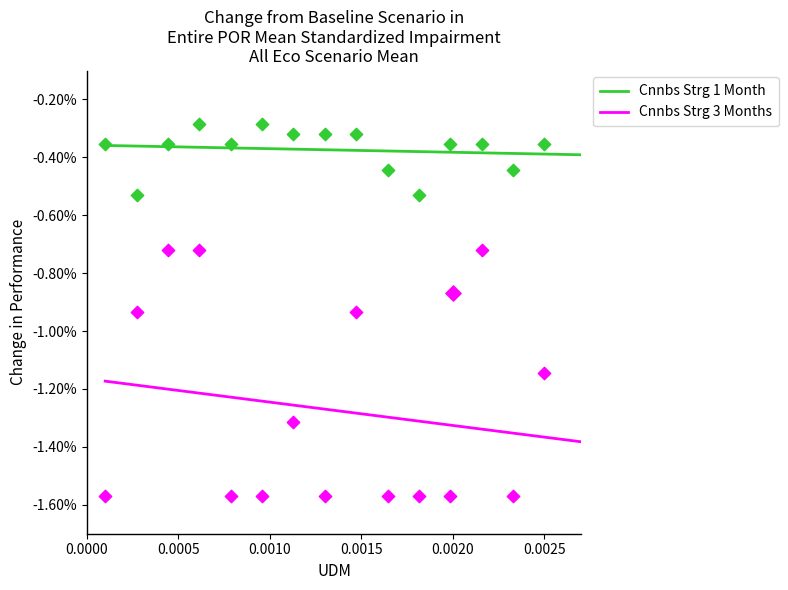

Which series has the widest spread of Y values?

Cnnbs Strg 3 Months